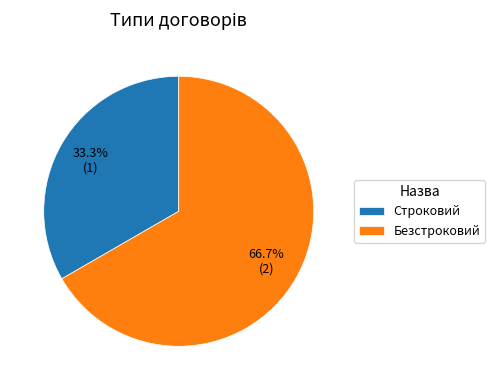

Count the number of slices in the pie.

2